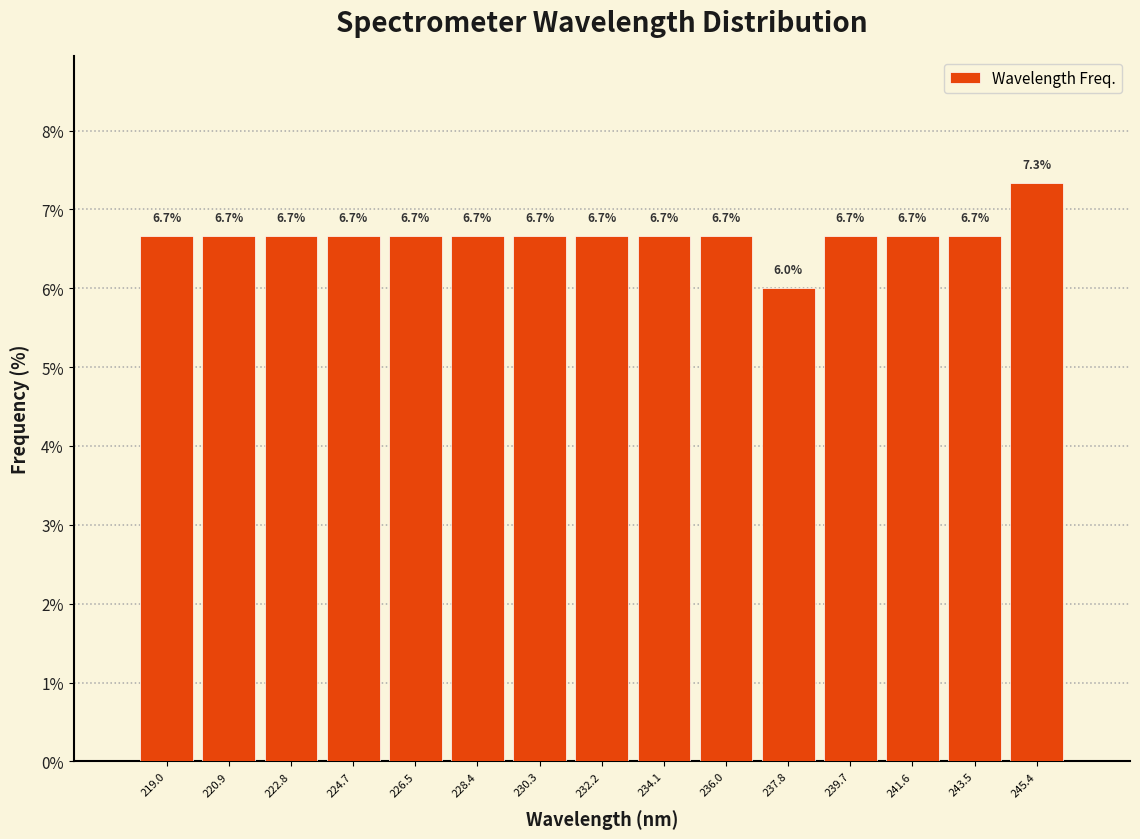

Reading left to right, list every bar in this chart as the range it spans on the x-axis followed by its height. The bar edges are not printed on the chart, so give them approximately, as read against the axis.

218.0 to 220.0: 6.7
220.0 to 221.8: 6.7
221.8 to 223.8: 6.7
223.8 to 225.6: 6.7
225.6 to 227.4: 6.7
227.4 to 229.4: 6.7
229.4 to 231.2: 6.7
231.2 to 233.2: 6.7
233.2 to 235.0: 6.7
235.0 to 237.0: 6.7
237.0 to 238.8: 6.0
238.8 to 240.6: 6.7
240.6 to 242.6: 6.7
242.6 to 244.4: 6.7
244.4 to 246.4: 7.3